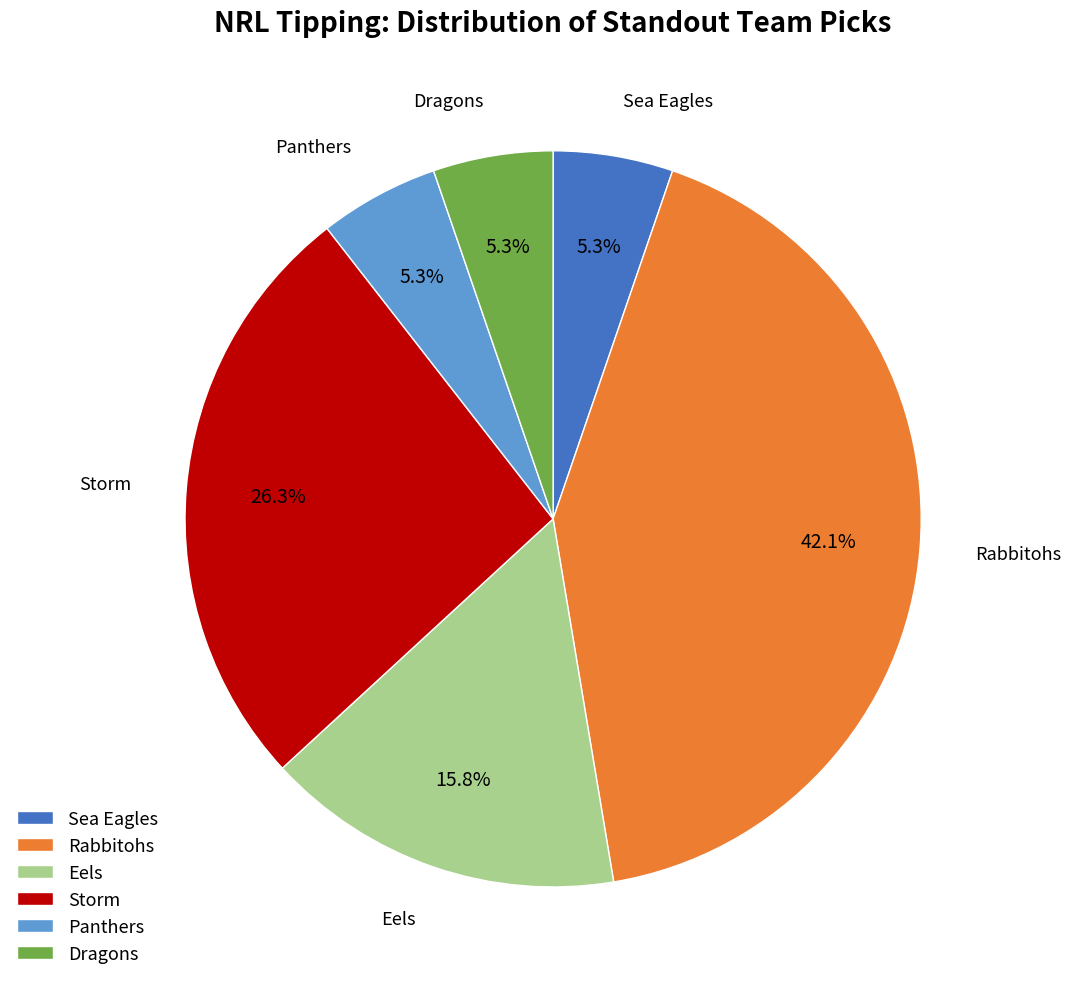

Does Eels represent more than half of the total?

No